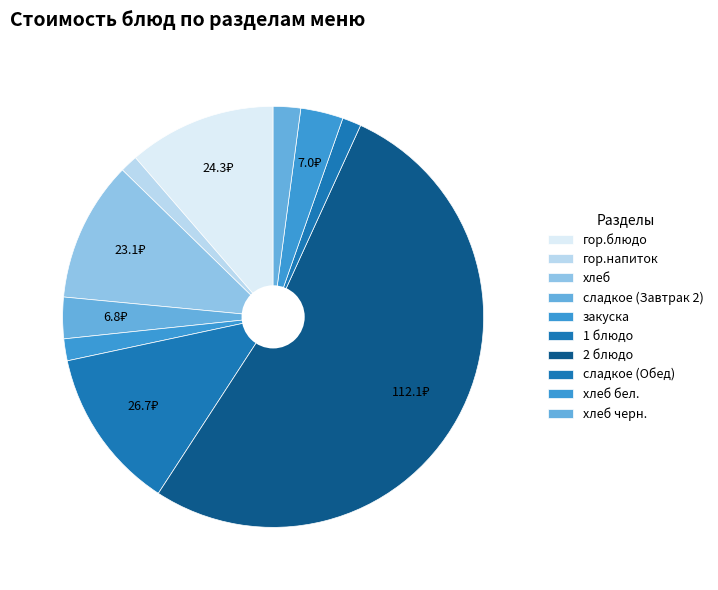

Count the number of slices in the pie.

10